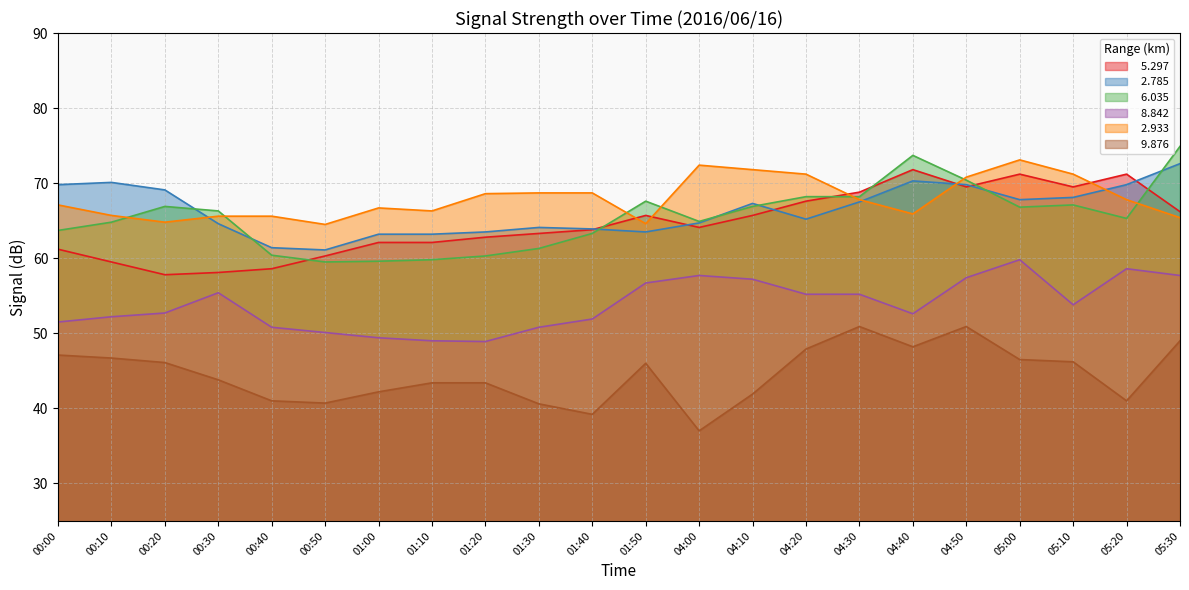

What are all the series names shown in the legend?

  5.297,   2.785,   6.035,   8.842,   2.933,   9.876